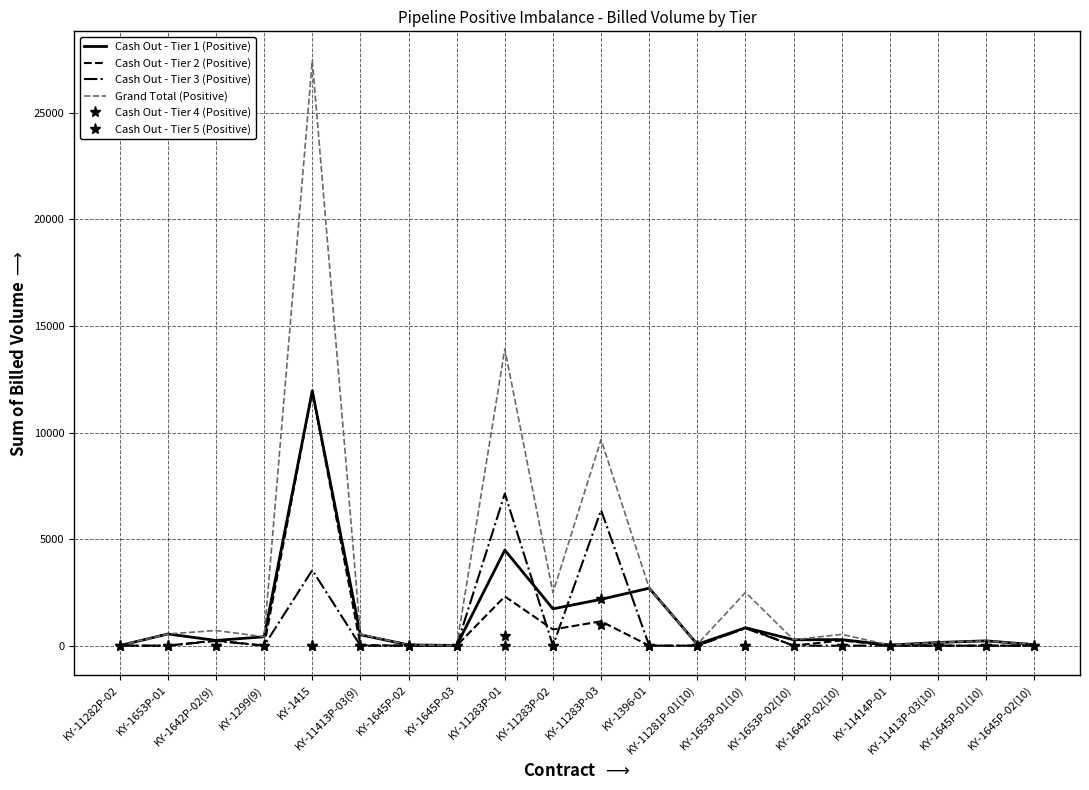

What are all the series names shown in the legend?

Cash Out - Tier 1 (Positive), Cash Out - Tier 2 (Positive), Cash Out - Tier 3 (Positive), Grand Total (Positive), Cash Out - Tier 4 (Positive), Cash Out - Tier 5 (Positive)